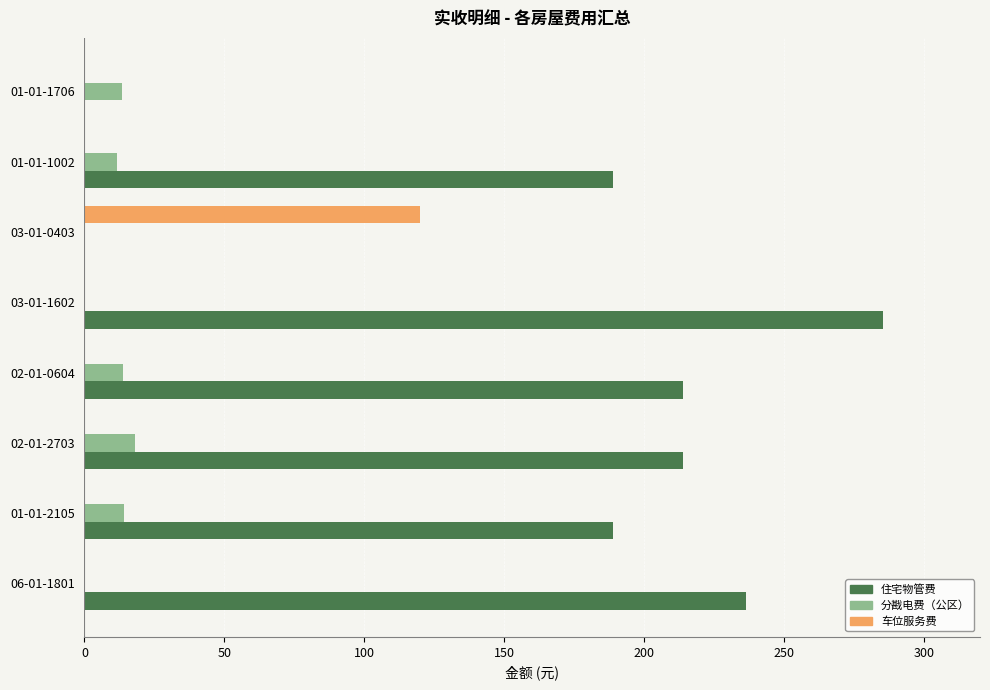

What is the sum of the 分戡电费（公区） values at 01-01-2105 and 06-01-1801?

14.3